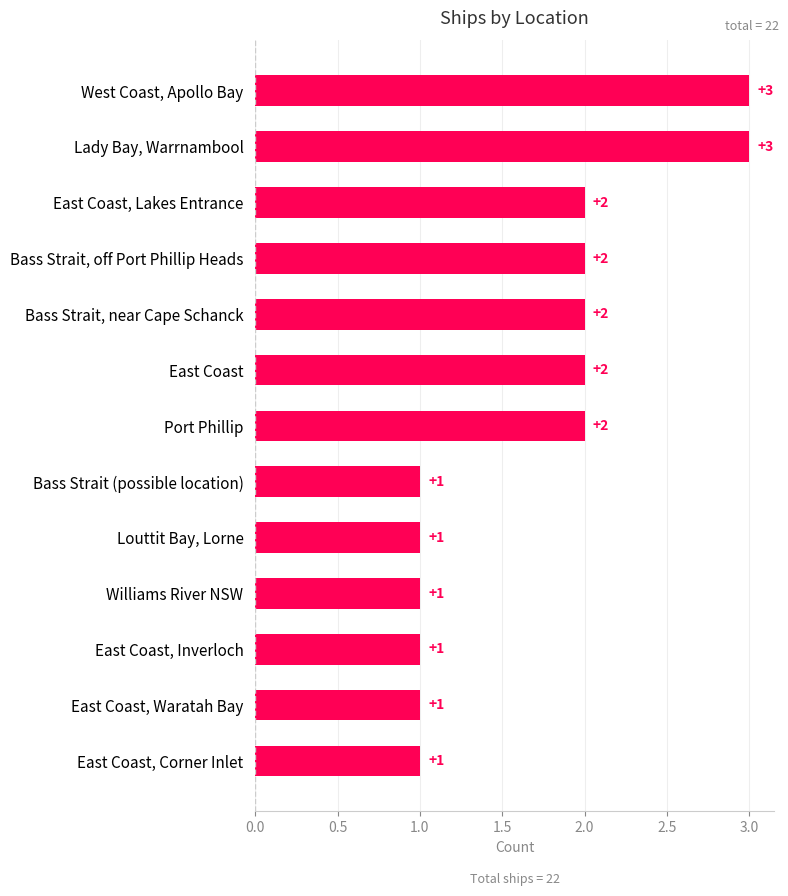

Reading top to bottom, extract all data points from this chart.

3	3	2	2	2	2	2	1	1	1	1	1	1